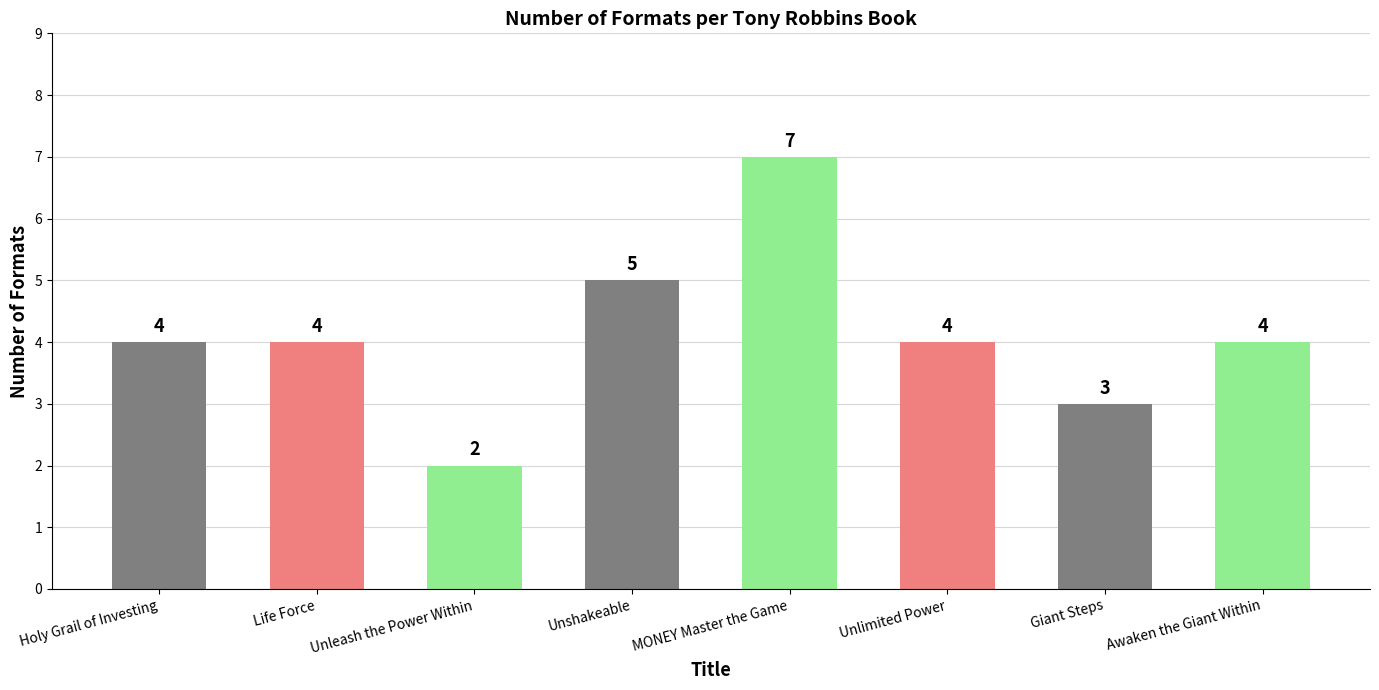

How many distinct data groups are displayed?

1